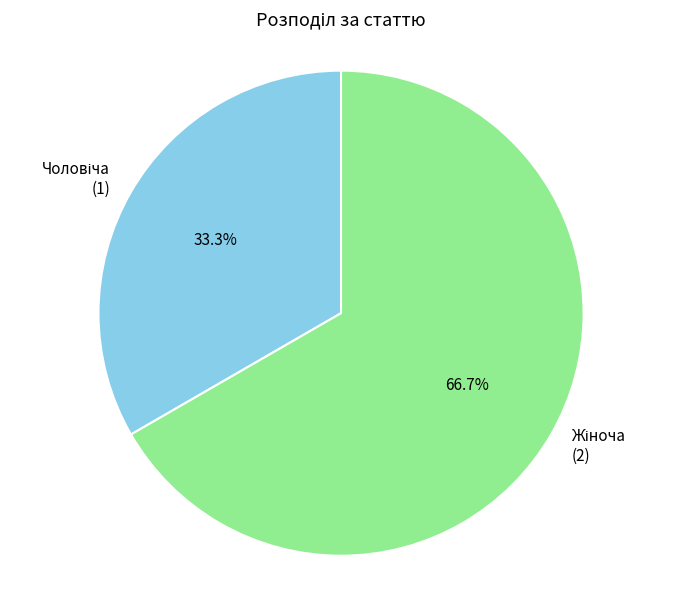

Does any single category account for the majority?

Yes